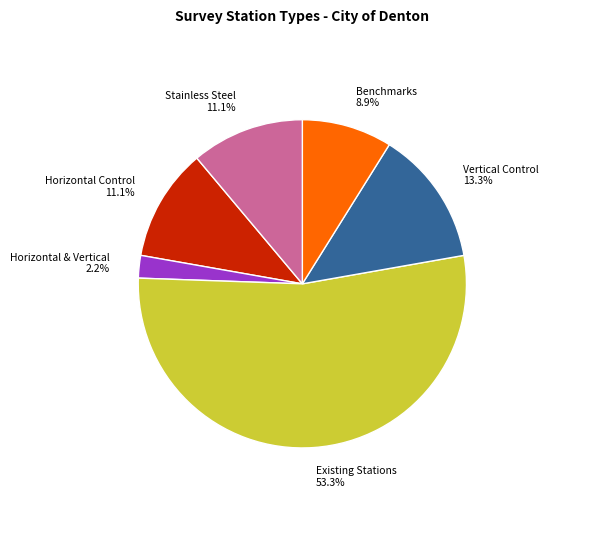

Is there any slice that represents more than half of the pie?

Yes